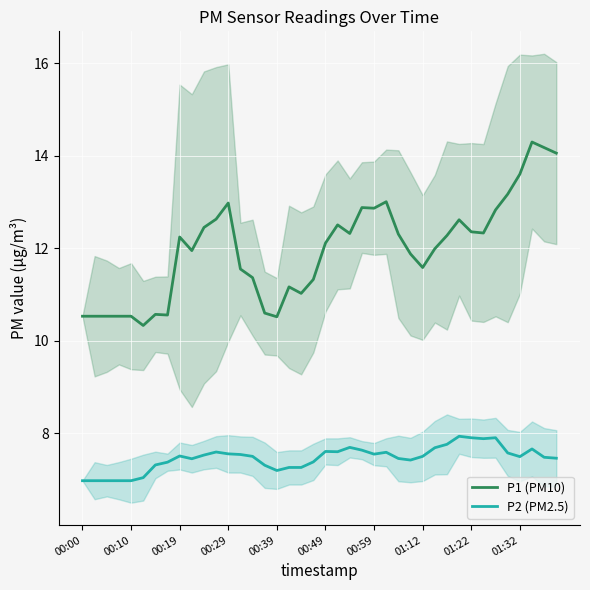

In P1 (PM10), how many points are lower than both neighbors (excluding endpoints)?

9